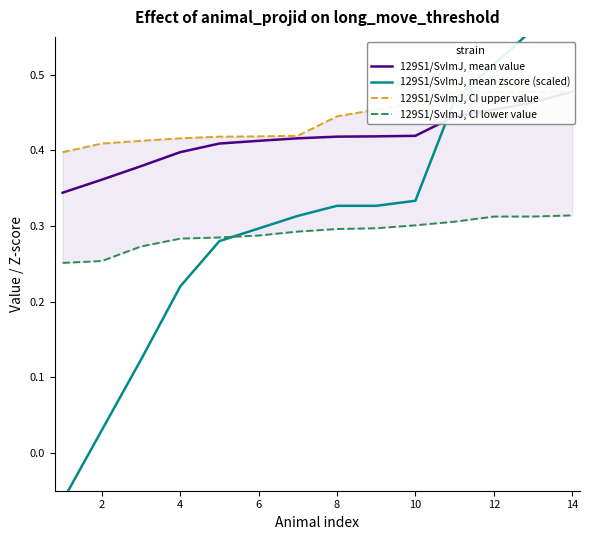

List the series in order of their peak value, lowest first.

129S1/SvImJ, CI lower value, 129S1/SvImJ, mean value, 129S1/SvImJ, CI upper value, 129S1/SvImJ, mean zscore (scaled)